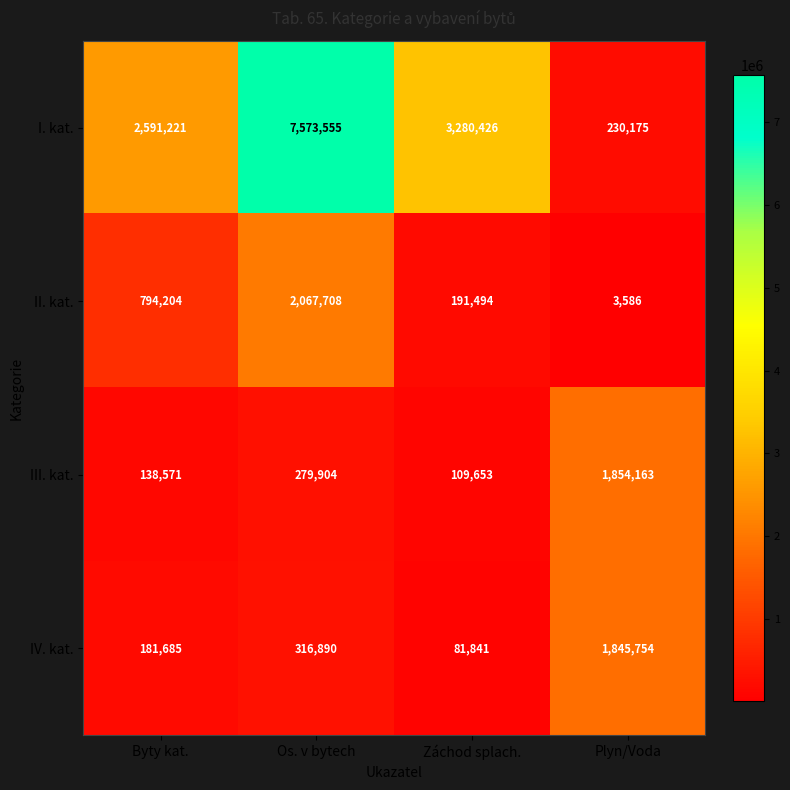

Where is III. kat. nearest to the value 981908?

Os. v bytech